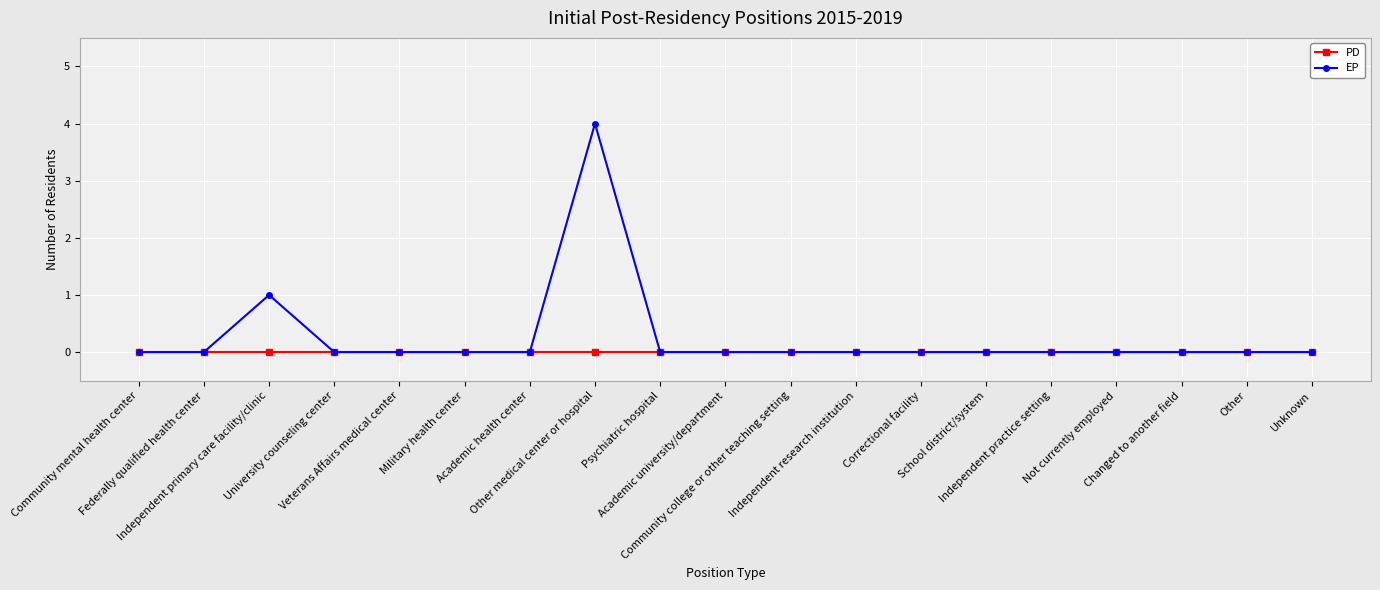

List the series in order of their peak value, highest first.

EP, PD